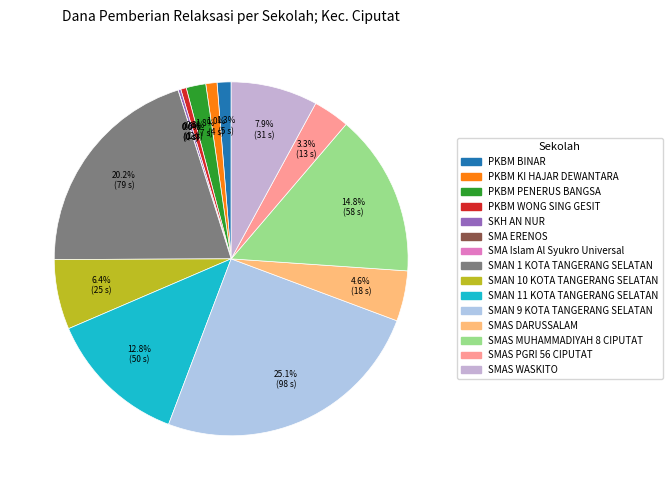

Is there any slice that represents more than half of the pie?

No